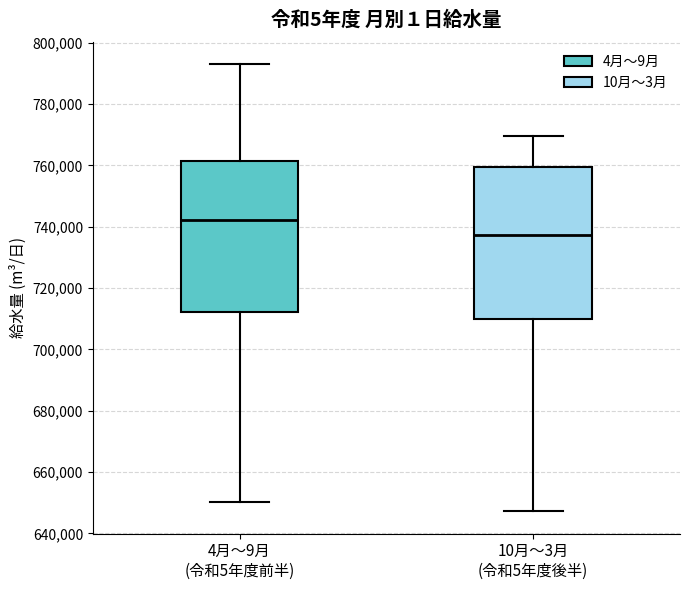

Reading left to right, transcribe this box plot: for each box, give where its median line is, the range the box spans, and where its two whiskers end, as read against the y-axis. The values are not printed on the chart, so give them approximately, as read against the axis.

4月〜9月 (令和5年度前半): median 742000, box 712000 to 762000, whiskers 650000 to 792000
10月〜3月 (令和5年度後半): median 738000, box 710000 to 760000, whiskers 648000 to 770000